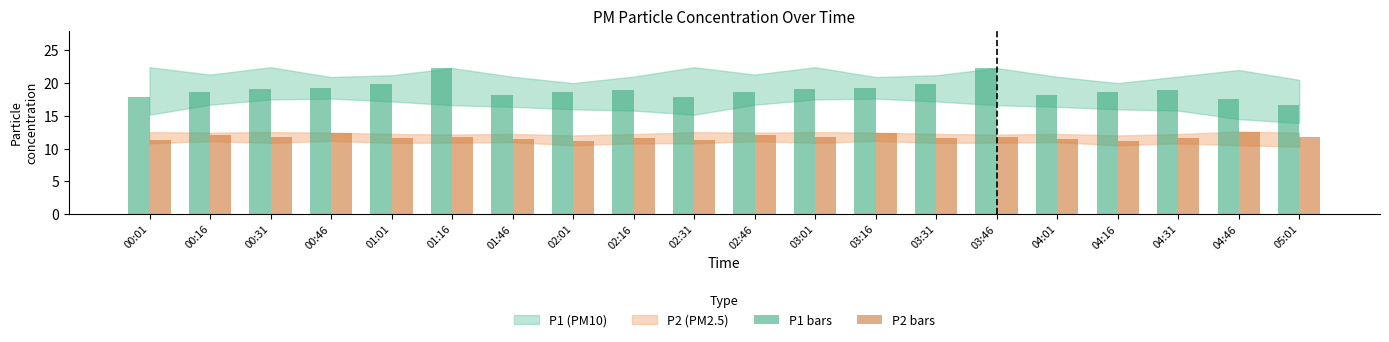

Reading left to right, what are all the values shown in this chart?

P1 bars: 17.8	18.6	19.2	19.2	19.9	22.3	18.2	18.6	19.0	17.8	18.6	19.2	19.2	19.9	22.3	18.2	18.6	19.0	17.5	16.7
P2 bars: 11.3	12.0	11.7	12.4	11.6	11.8	11.4	11.1	11.6	11.3	12.0	11.7	12.4	11.6	11.8	11.4	11.1	11.6	12.5	11.7